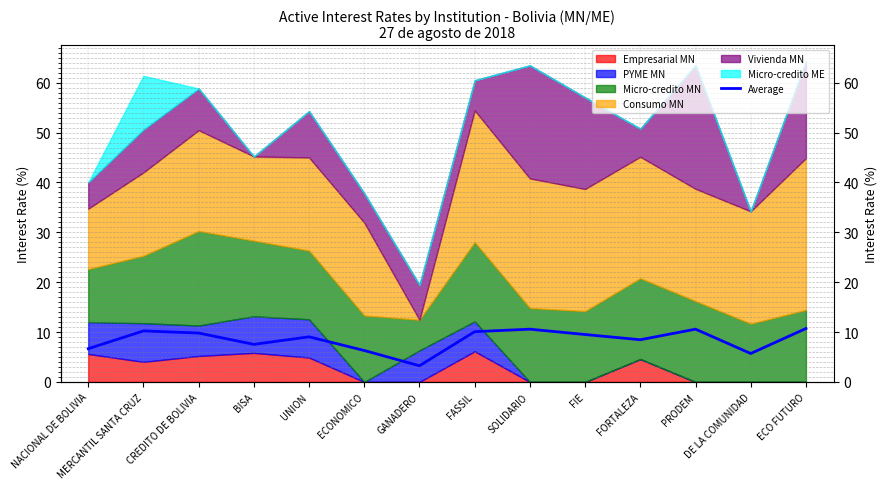

Reading left to right, extract all data points from this chart.

6.7	10.2	9.8	7.5	9.0	6.3	3.2	10.1	10.6	9.5	8.5	10.6	5.7	10.7